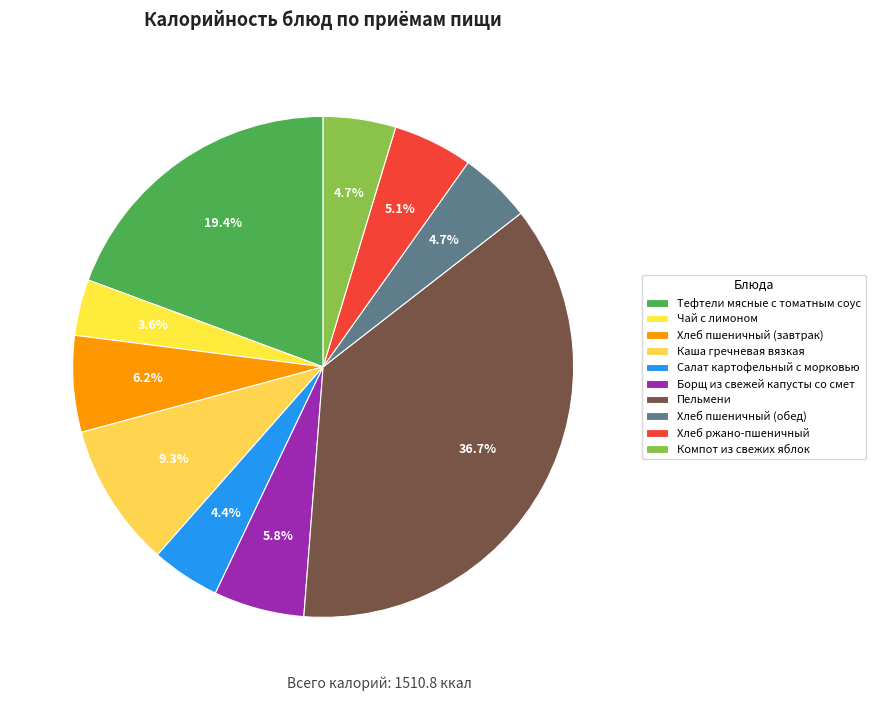

How many segments does this pie chart have?

10